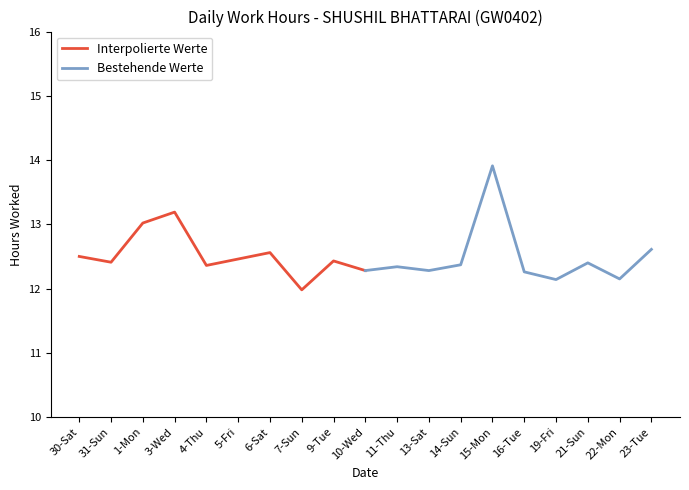

Does the chart display data point markers on the line(s)?

No